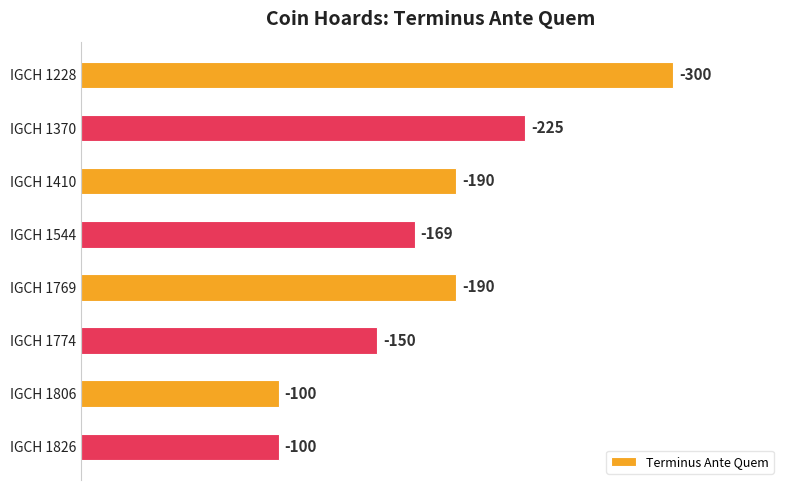

How many bars are there in total?

8